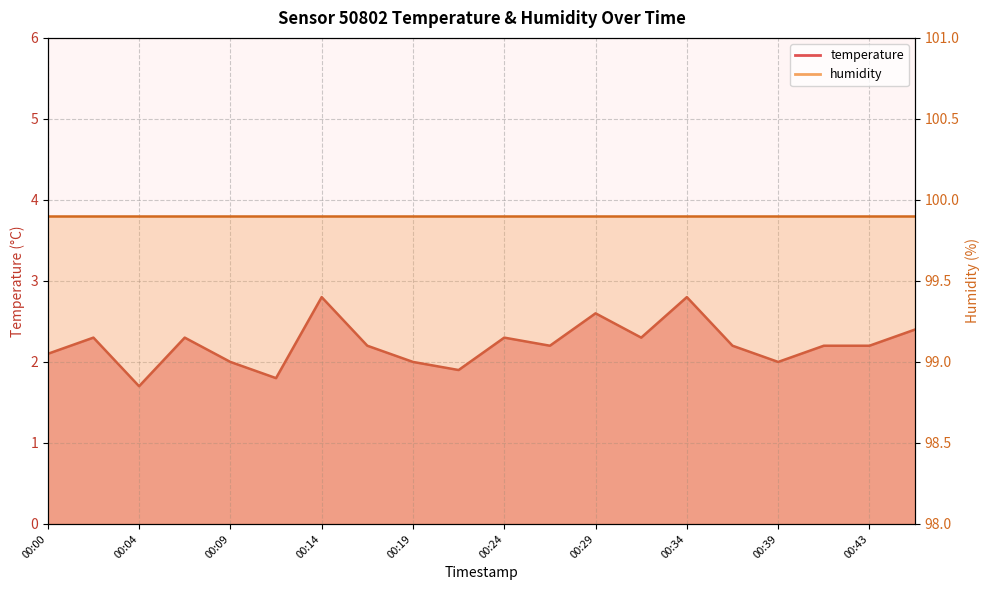

Is it true that the value at 00:24 is 2.3?

True